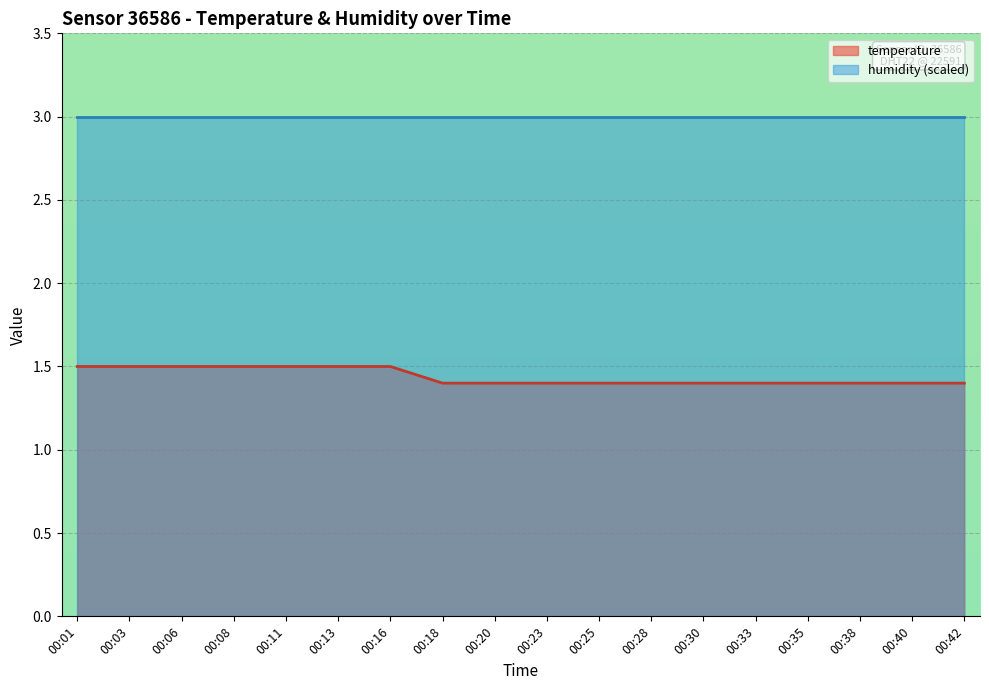

What is the difference between the maximum and minimum values?

0.1